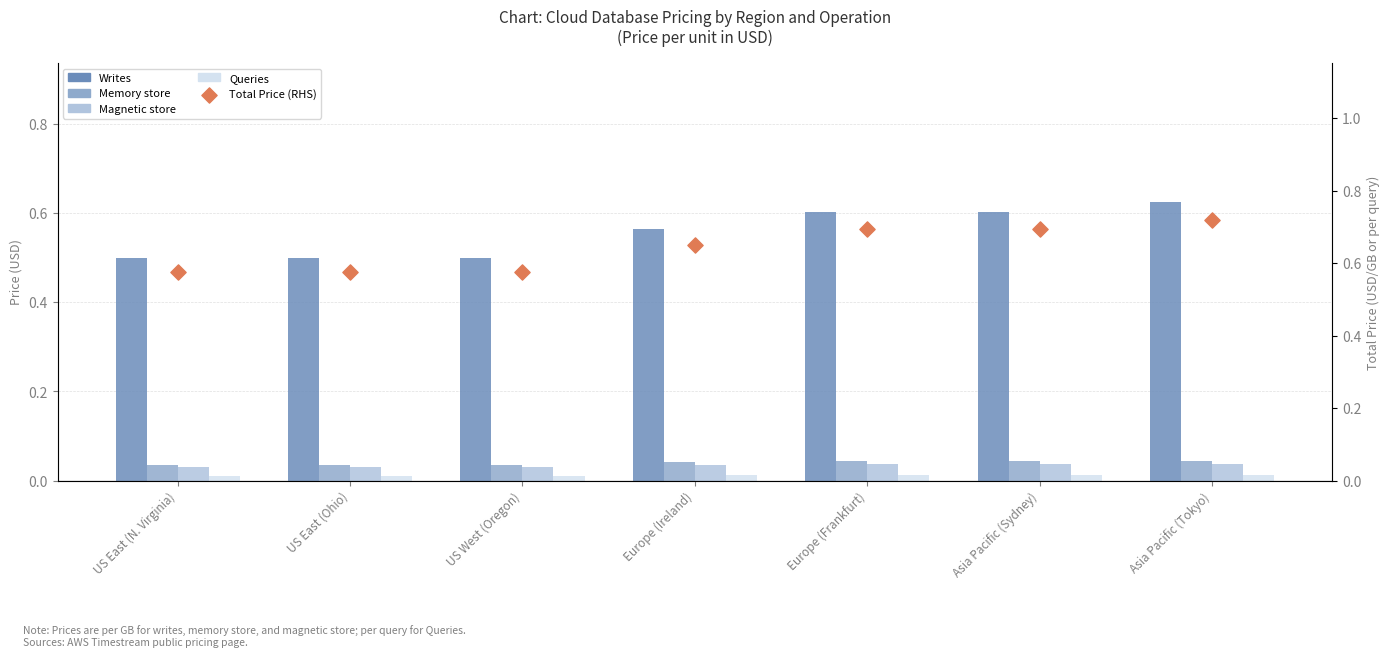

Is the value of Total Price (RHS) at US East (Ohio) greater than the value of Queries at Europe (Frankfurt)?

Yes